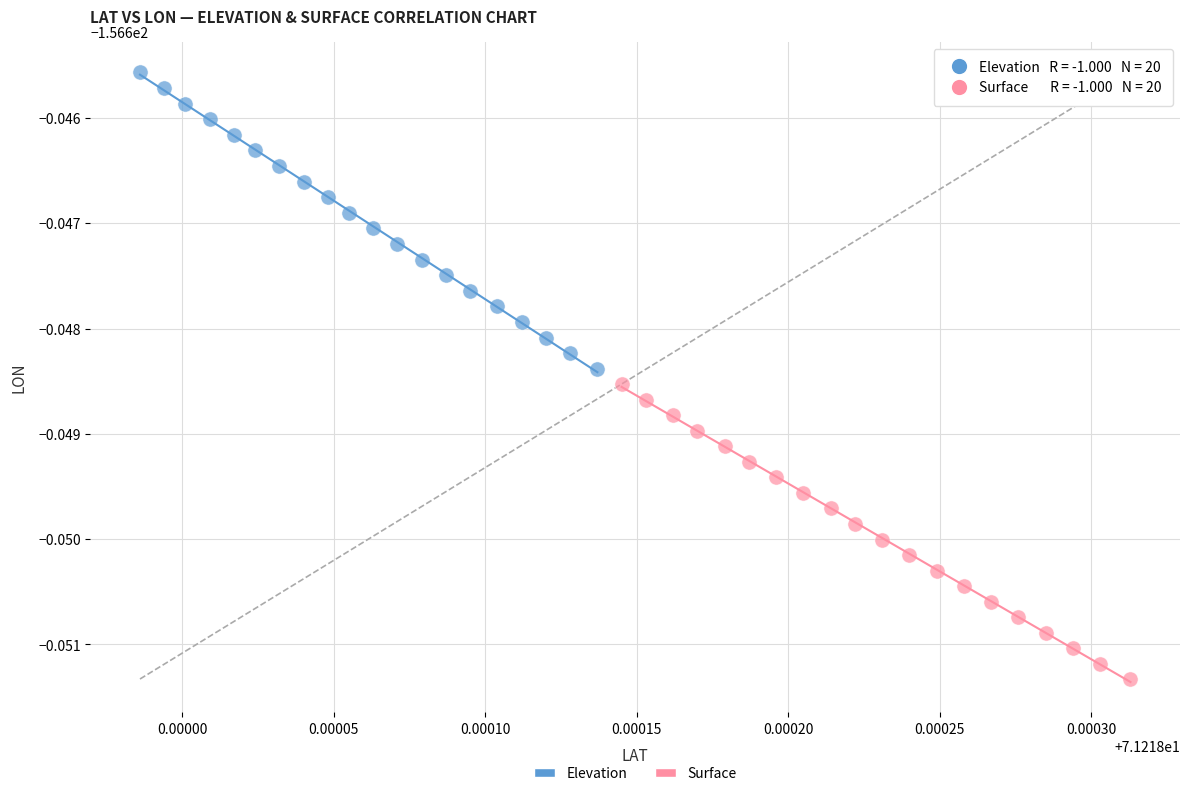

Which series contains the lowest Y value?

Surface